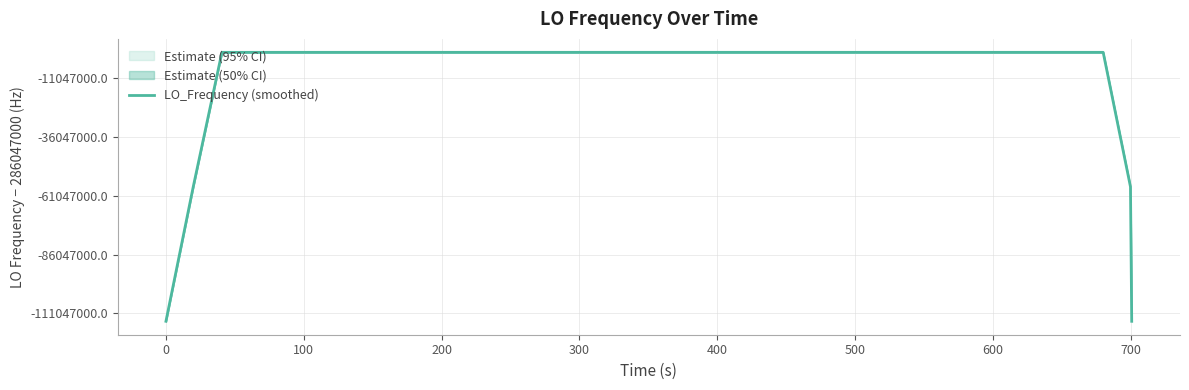

How many categories are shown in the chart?

40